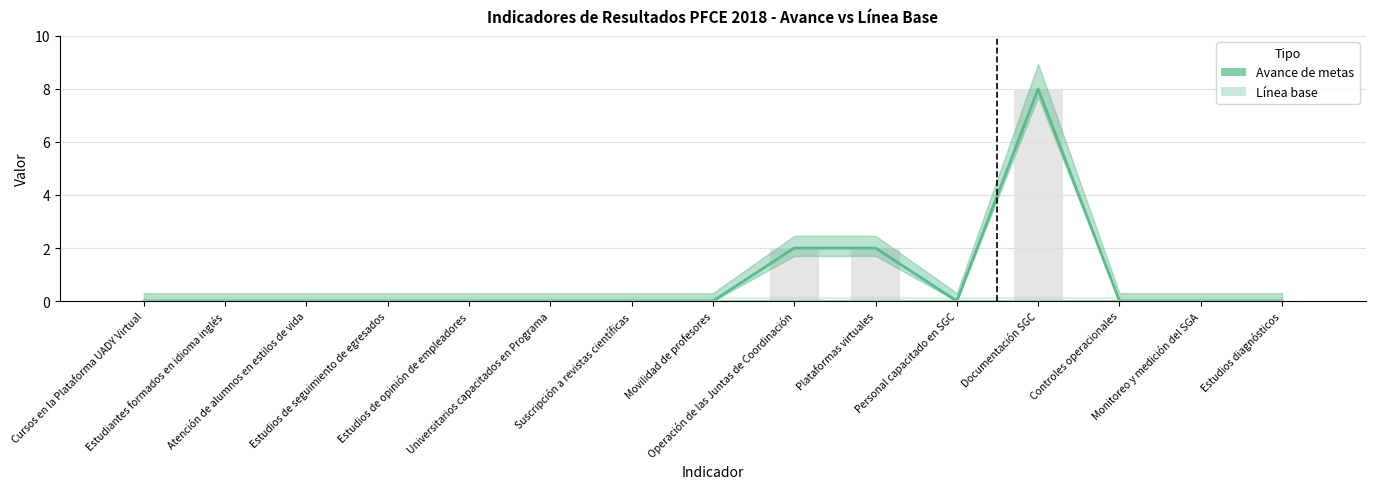

Rank the categories by value from highest to lowest.

Documentación SGC, Operación de las Juntas de Coordinación, Plataformas virtuales, Cursos en la Plataforma UADY Virtual, Estudiantes formados en idioma inglés, Atención de alumnos en estilos de vida, Estudios de seguimiento de egresados, Estudios de opinión de empleadores, Universitarios capacitados en Programa, Suscripción a revistas científicas, Movilidad de profesores, Personal capacitado en SGC, Controles operacionales, Monitoreo y medición del SGA, Estudios diagnósticos